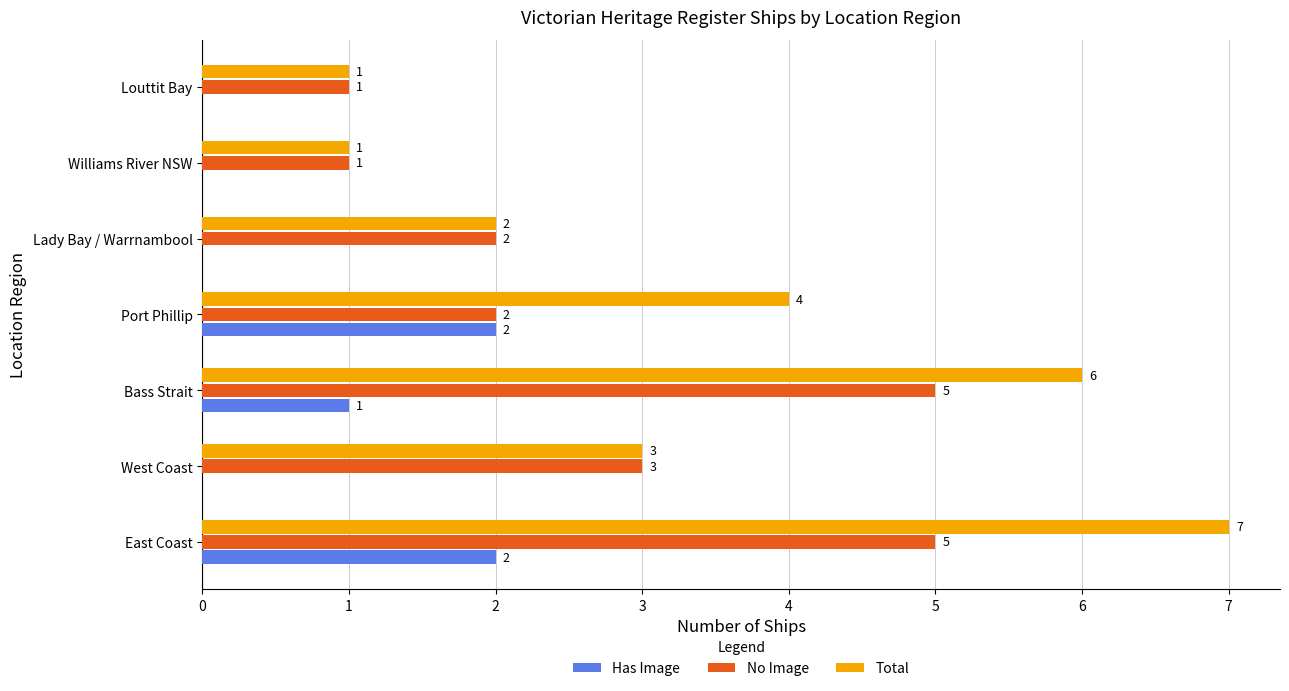

What is the sum of all Has Image values?

5